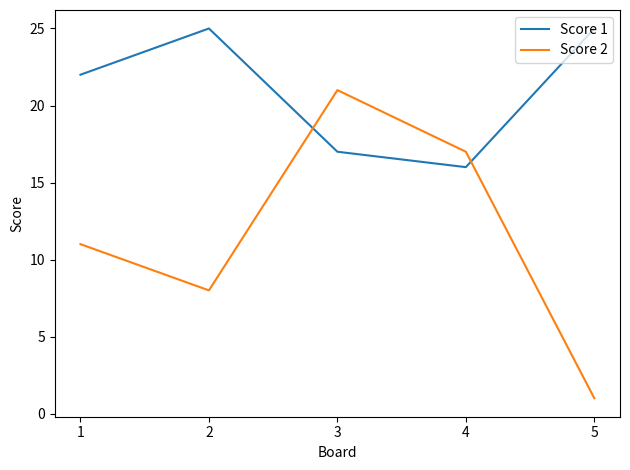

Which series has the widest spread of values?

Score 2